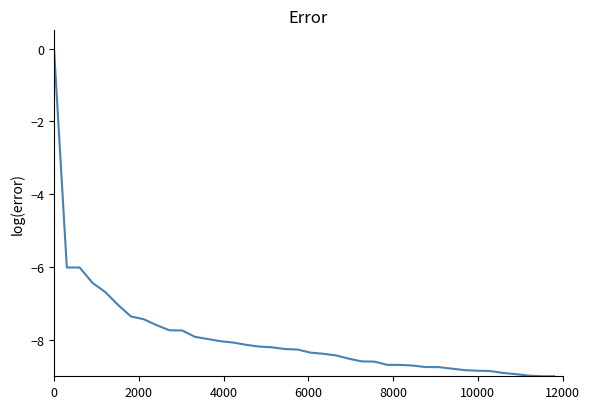

What is the average value?

-7.9